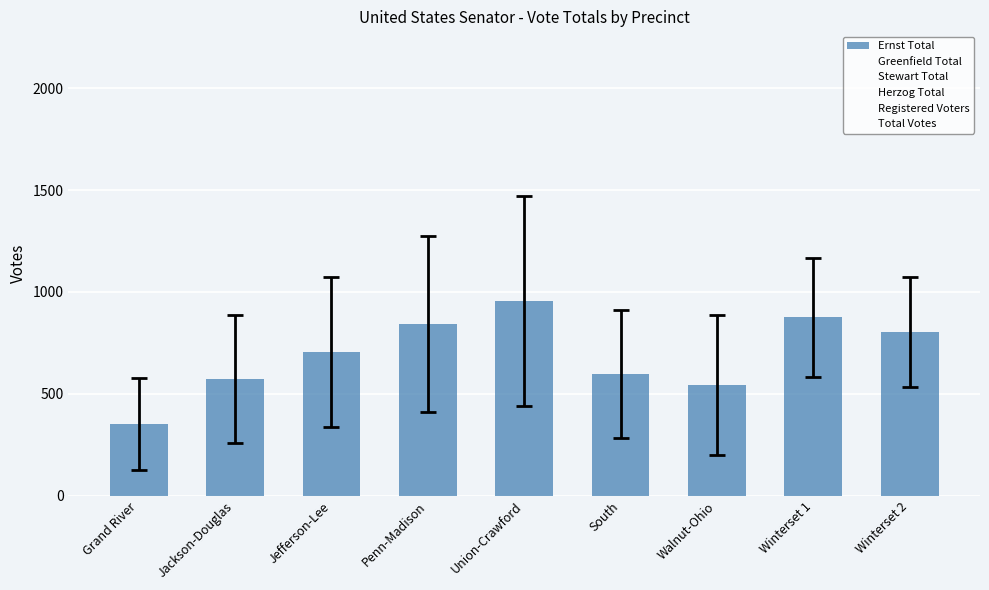

How many distinct data groups are displayed?

1